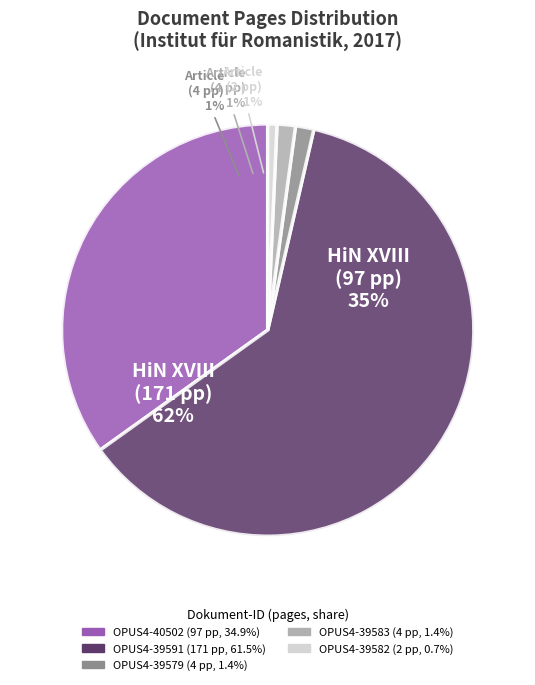

True or false: OPUS4-39591 accounts for 72% of the total.

False